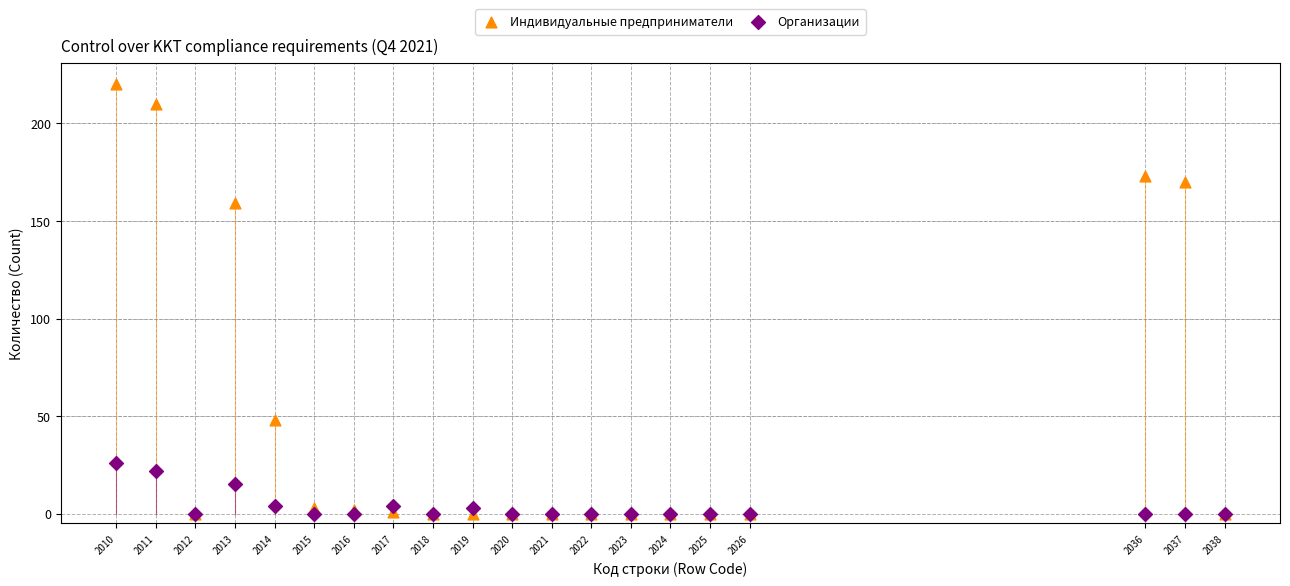

In the Индивидуальные предприниматели series, what Y value is closest to 110?

159